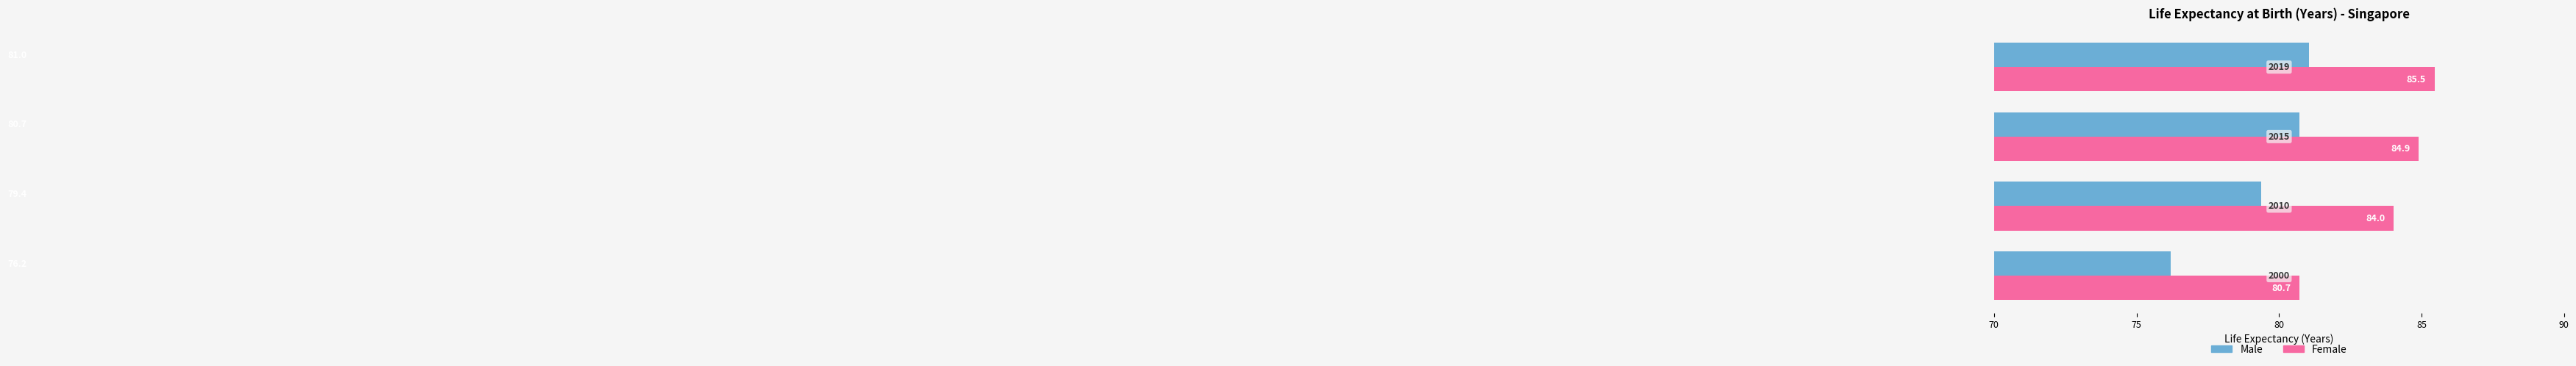

What is the difference between the second highest and minimum values in the Male series?

4.5